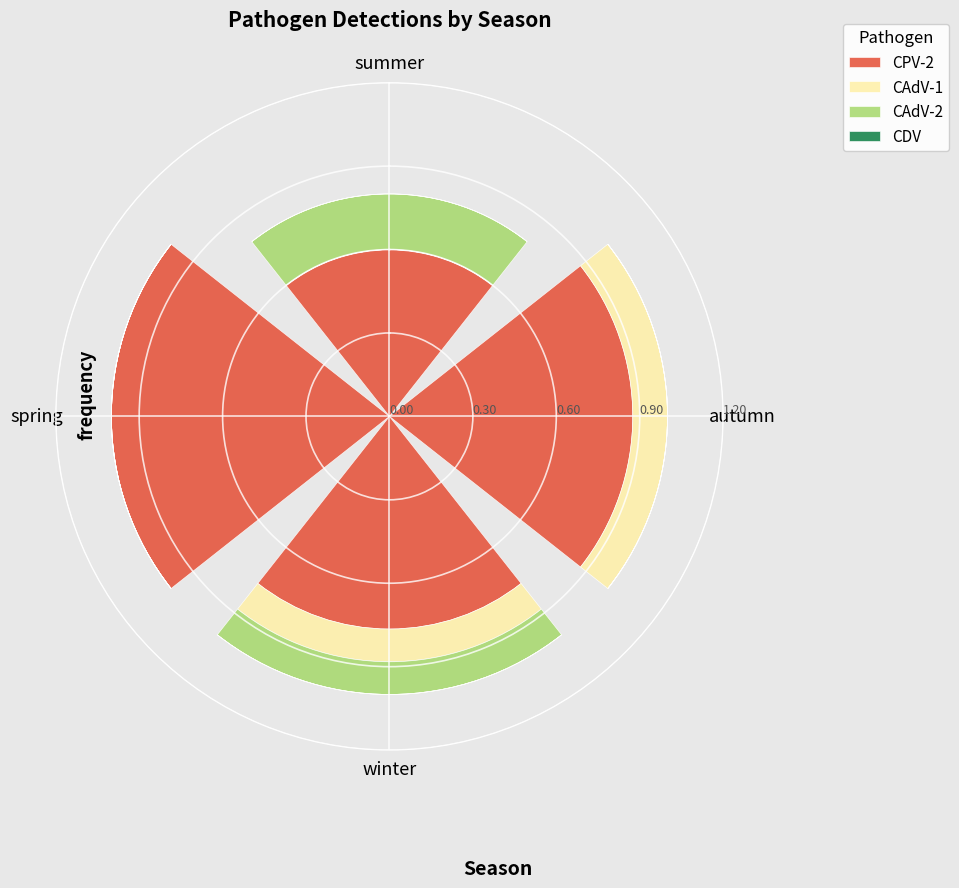

What is the maximum value for CPV-2?

1.0